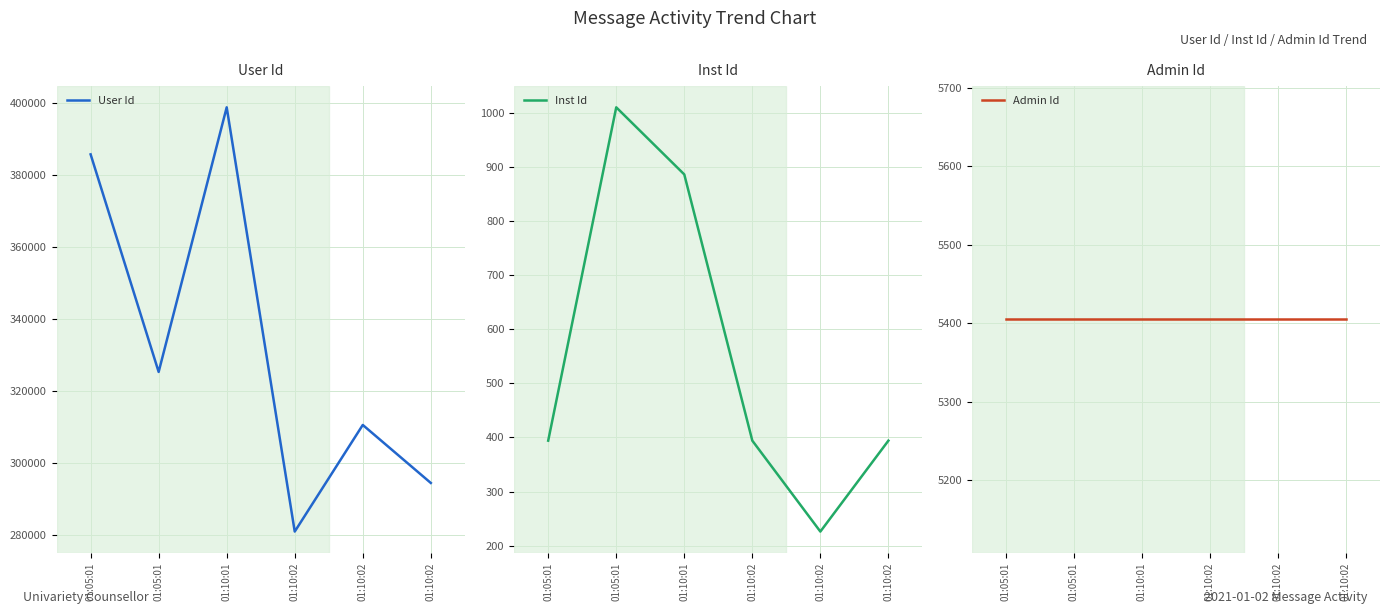

How many series are shown in this chart?

3